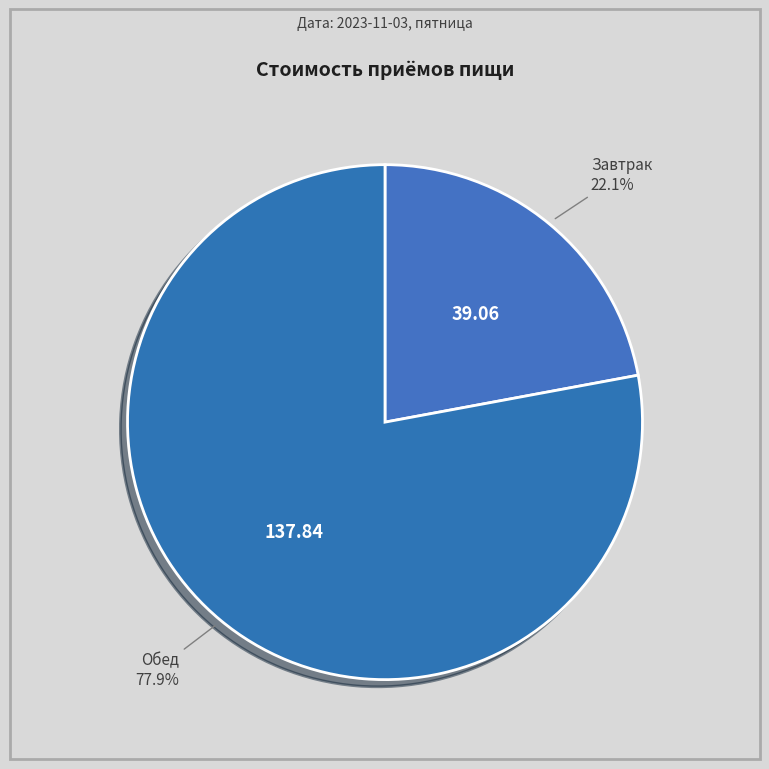

Count the number of slices in the pie.

2